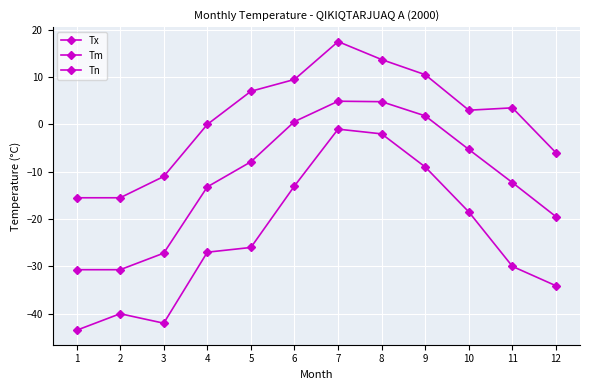

Reading left to right, what are all the values shown in this chart?

Tx: 1=-15.5	2=-15.5	3=-11.0	4=0.0	5=7.0	6=9.5	7=17.5	8=13.7	9=10.5	10=3.0	11=3.5	12=-6.0
Tm: 1=-30.7	2=-30.7	3=-27.2	4=-13.2	5=-7.9	6=0.6	7=4.9	8=4.8	9=1.8	10=-5.3	11=-12.3	12=-19.5
Tn: 1=-43.5	2=-40.0	3=-42.0	4=-27.0	5=-26.0	6=-13.0	7=-1.0	8=-2.0	9=-9.0	10=-18.5	11=-30.0	12=-34.1